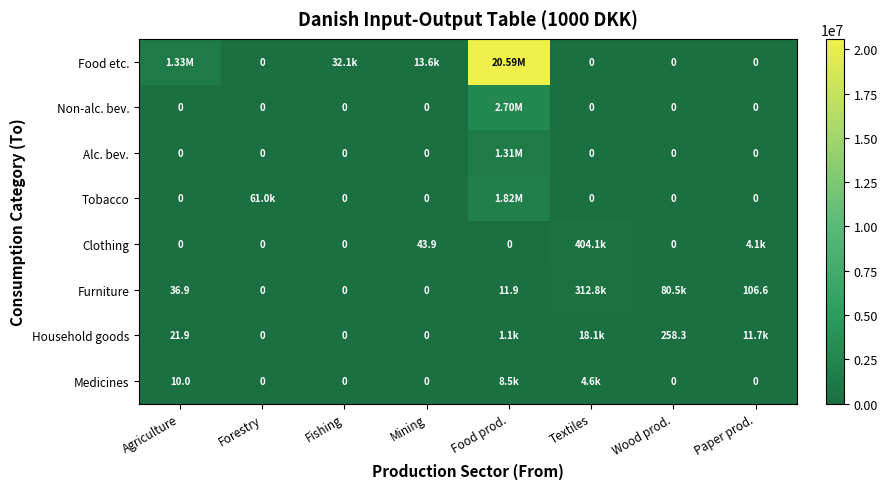

At which category does the chart reach its peak across all series?

Food prod.